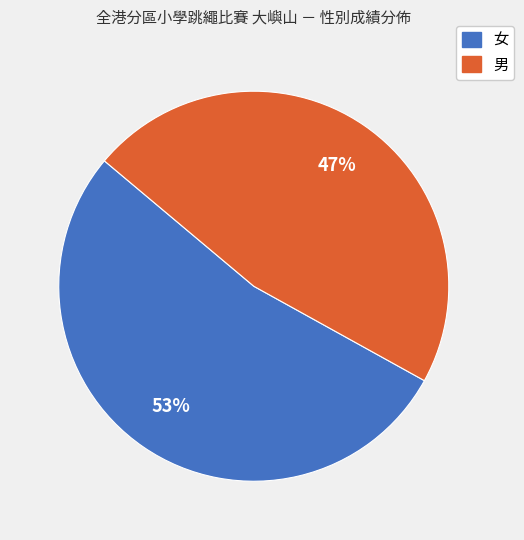

To the nearest percent, what portion does 女 represent?

53%